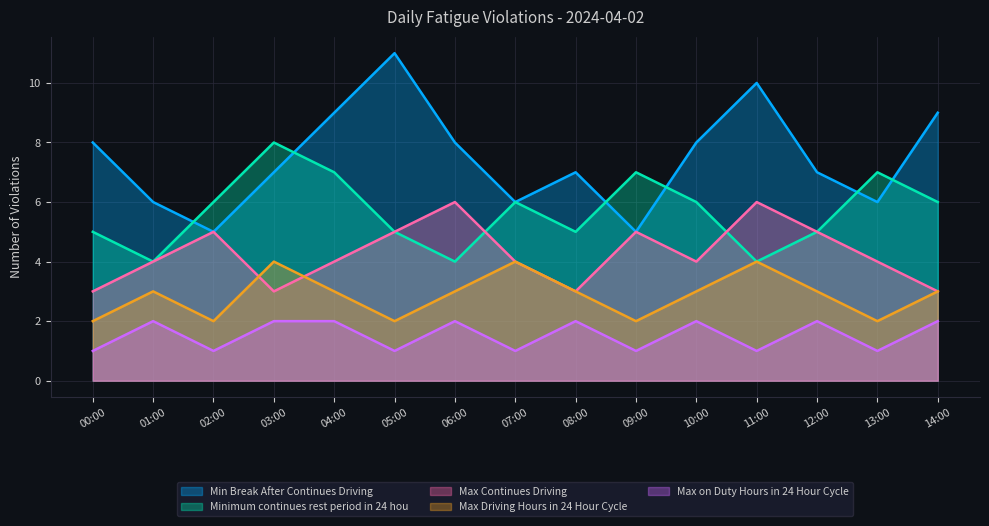

What is the sum of the Minimum continues rest period in 24 hou values at 09:00 and 11:00?

11